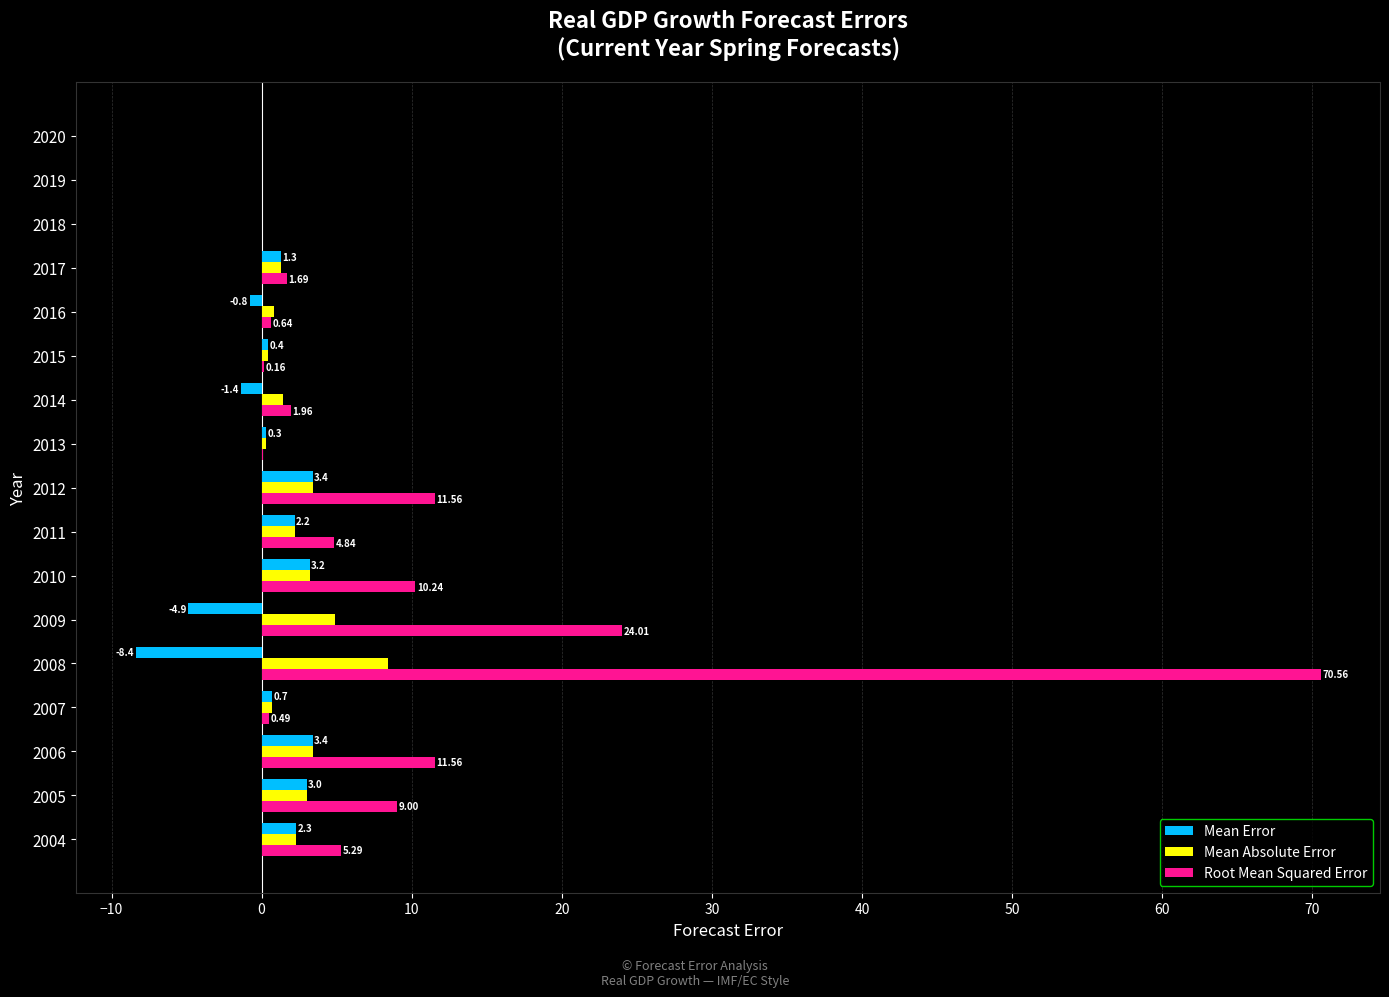

What is the sum of all Mean Absolute Error values?

35.7